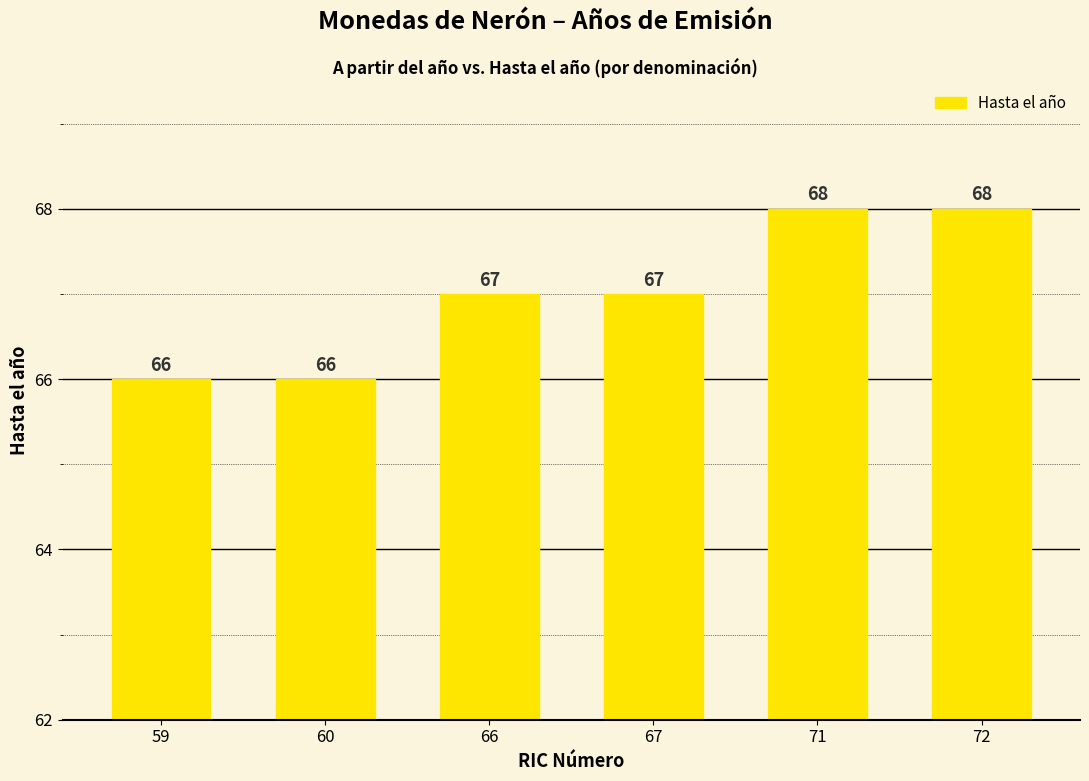

What value does the data have at 71?

68